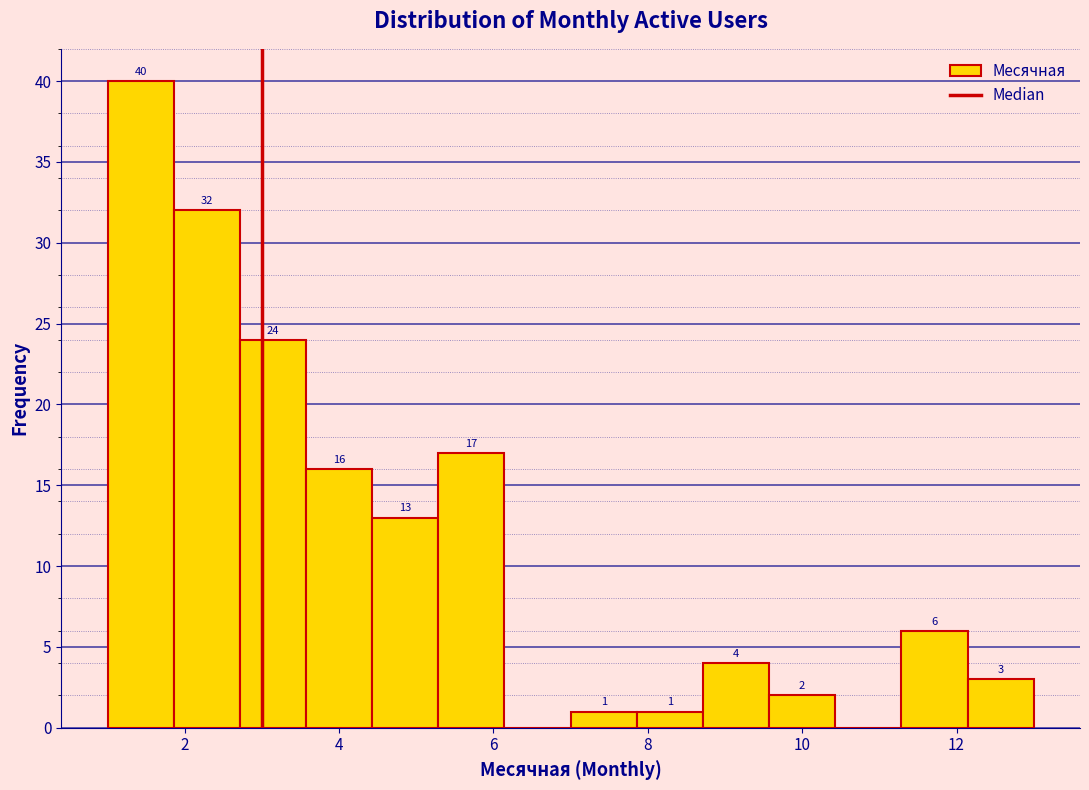

Over which range of the x-axis is the bar tallest?

1.0 to 1.8